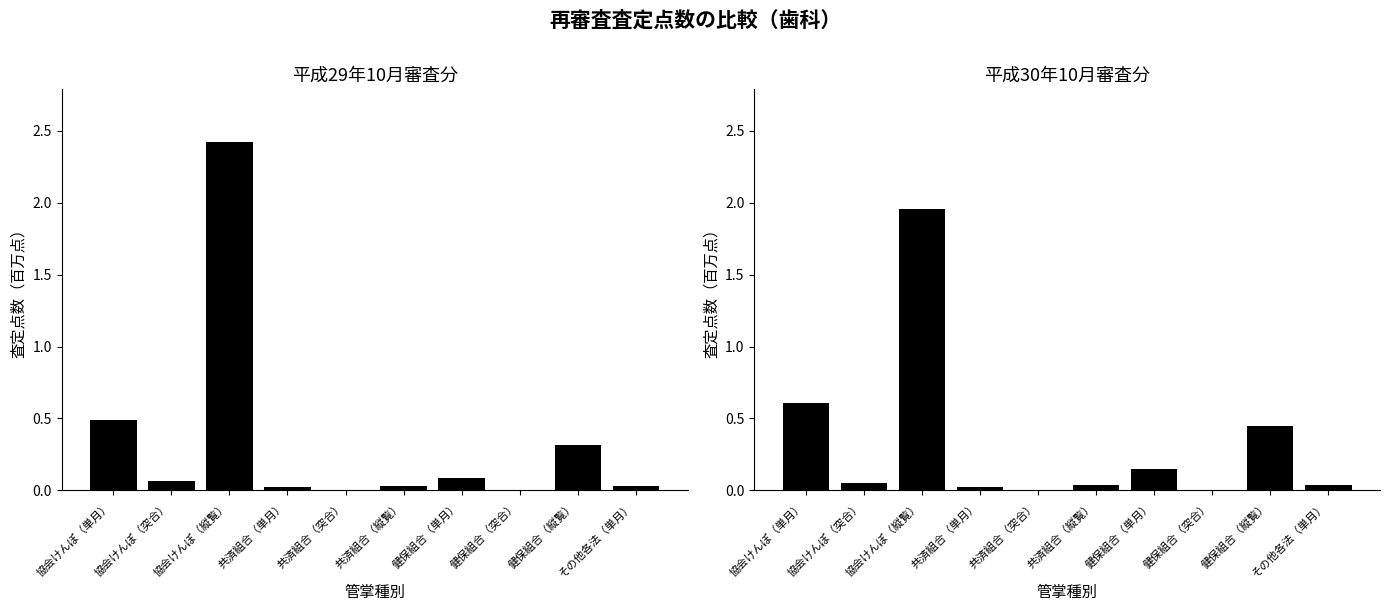

What is the label of the 7th bar from the left?

健保組合（単月）